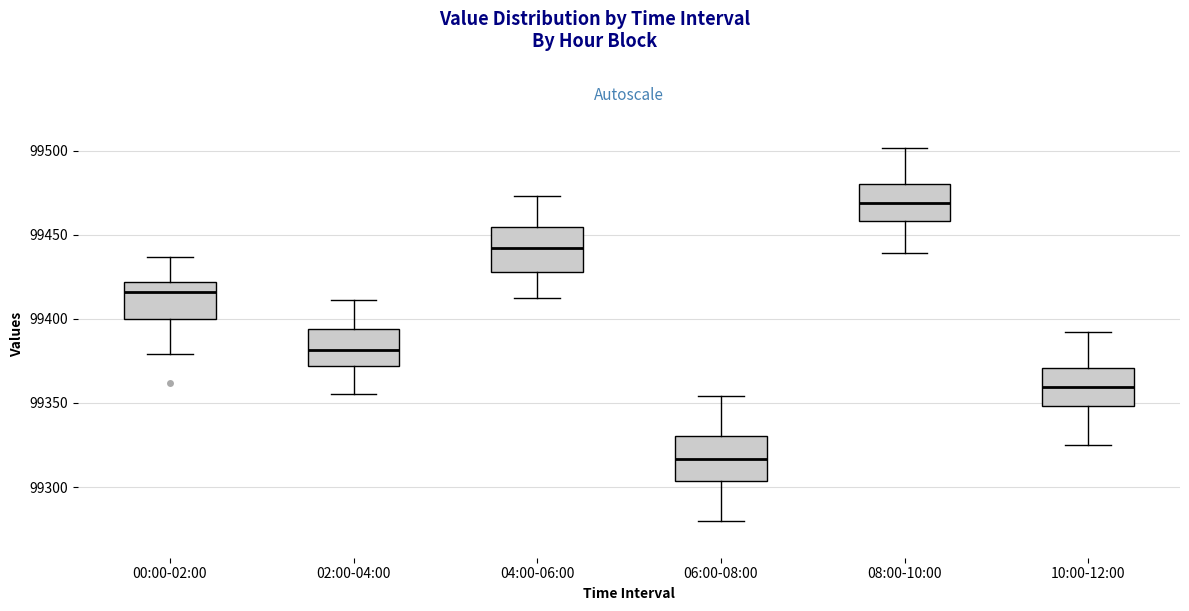

Reading left to right, read every box against the y-axis: the position of its median line, the range the box covers, and the ends of its whiskers. The values are not printed on the chart, so give them approximately, as read against the axis.

00:00-02:00: median 99415, box 99400 to 99420, whiskers 99380 to 99435
02:00-04:00: median 99380, box 99370 to 99395, whiskers 99355 to 99410
04:00-06:00: median 99440, box 99430 to 99455, whiskers 99410 to 99475
06:00-08:00: median 99315, box 99305 to 99330, whiskers 99280 to 99355
08:00-10:00: median 99470, box 99460 to 99480, whiskers 99440 to 99500
10:00-12:00: median 99360, box 99350 to 99370, whiskers 99325 to 99390